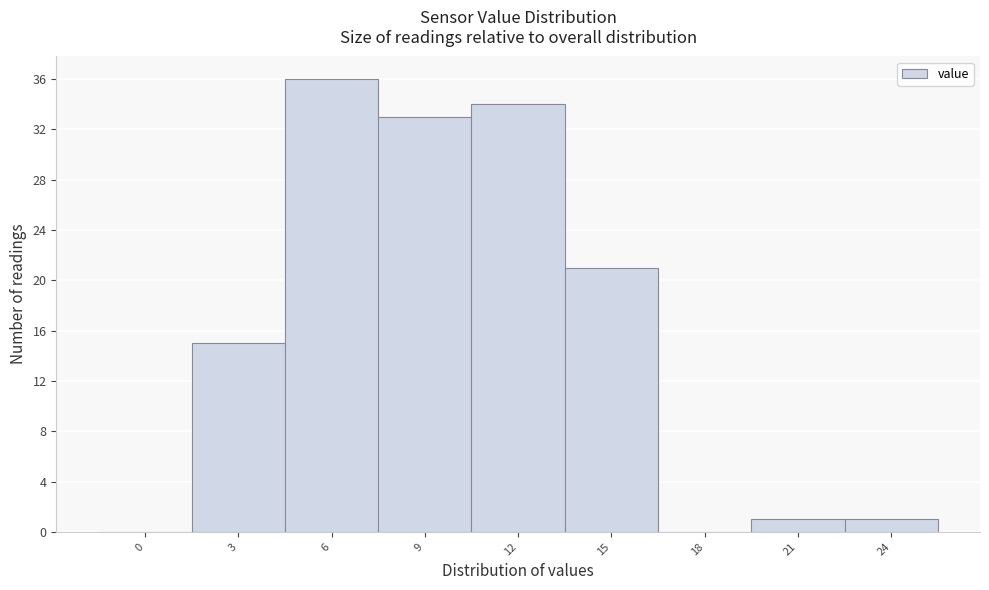

Reading left to right, transcribe all the data shown in this chart.

0=0	3=15	6=36	9=33	12=34	15=21	18=0	21=1	24=1